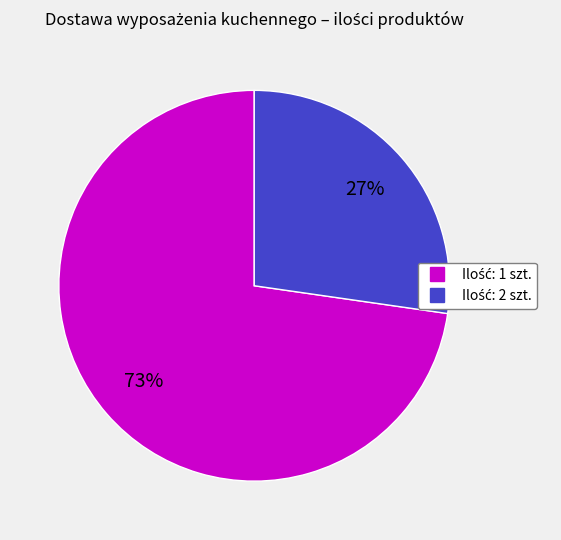

Is there a majority slice in this chart?

Yes